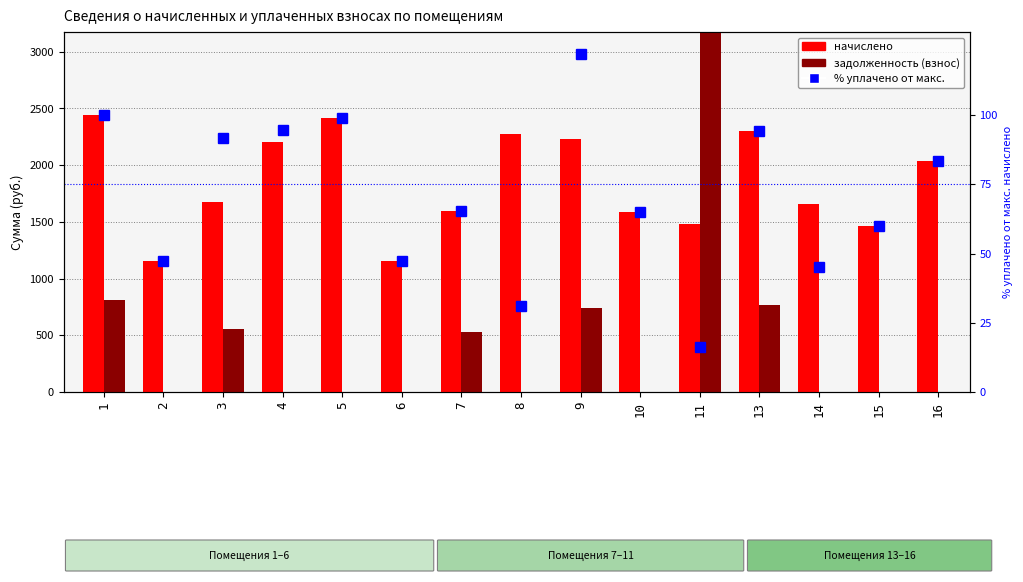

What is the sum of the задолженность (взнос) values at 15 and 7?

532.8